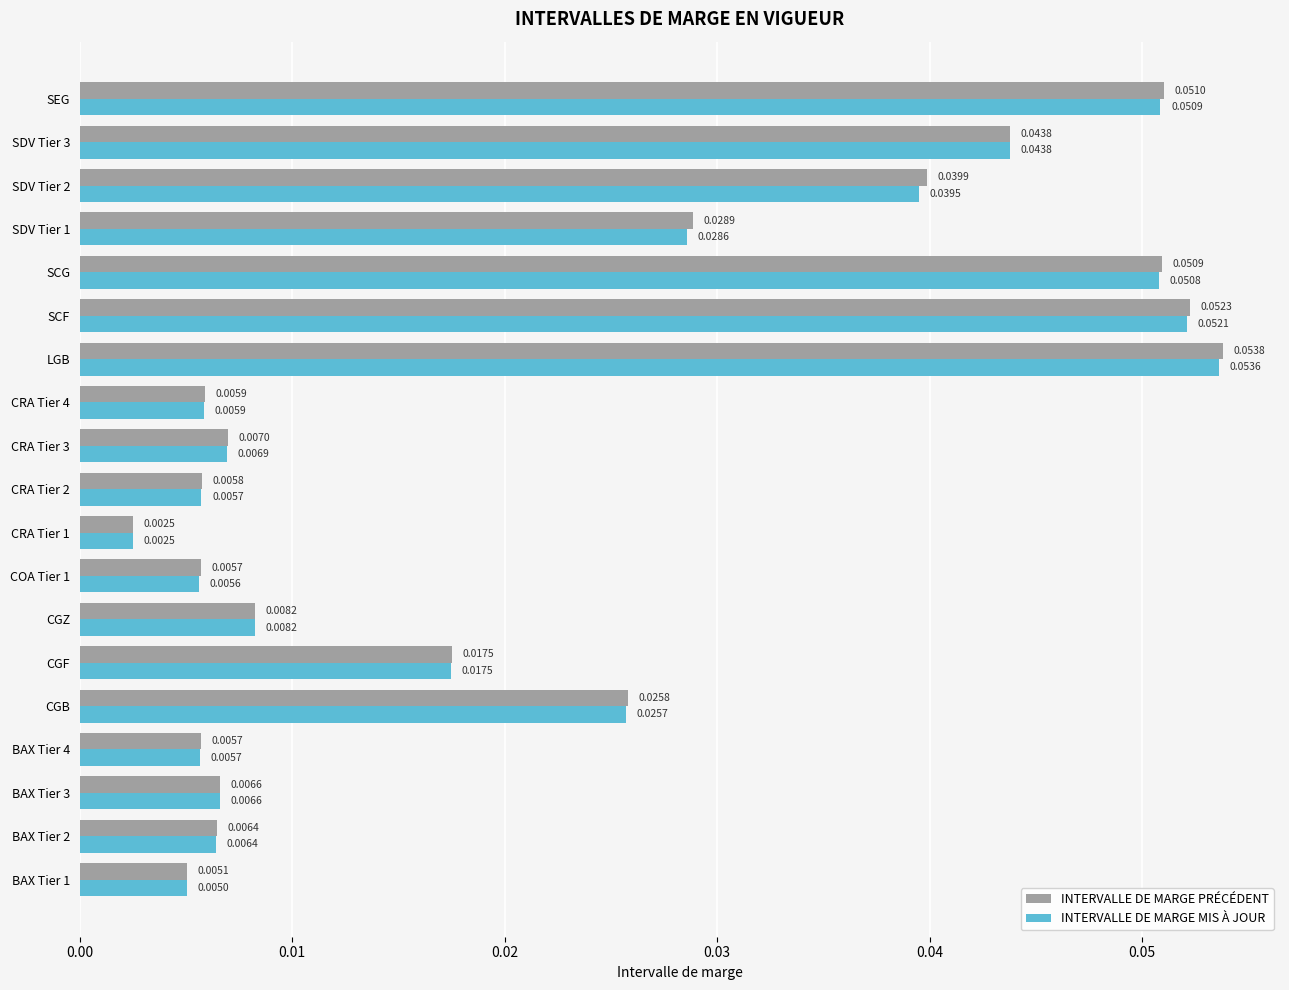

At which category does the chart reach its minimum across all series?

CRA Tier 1